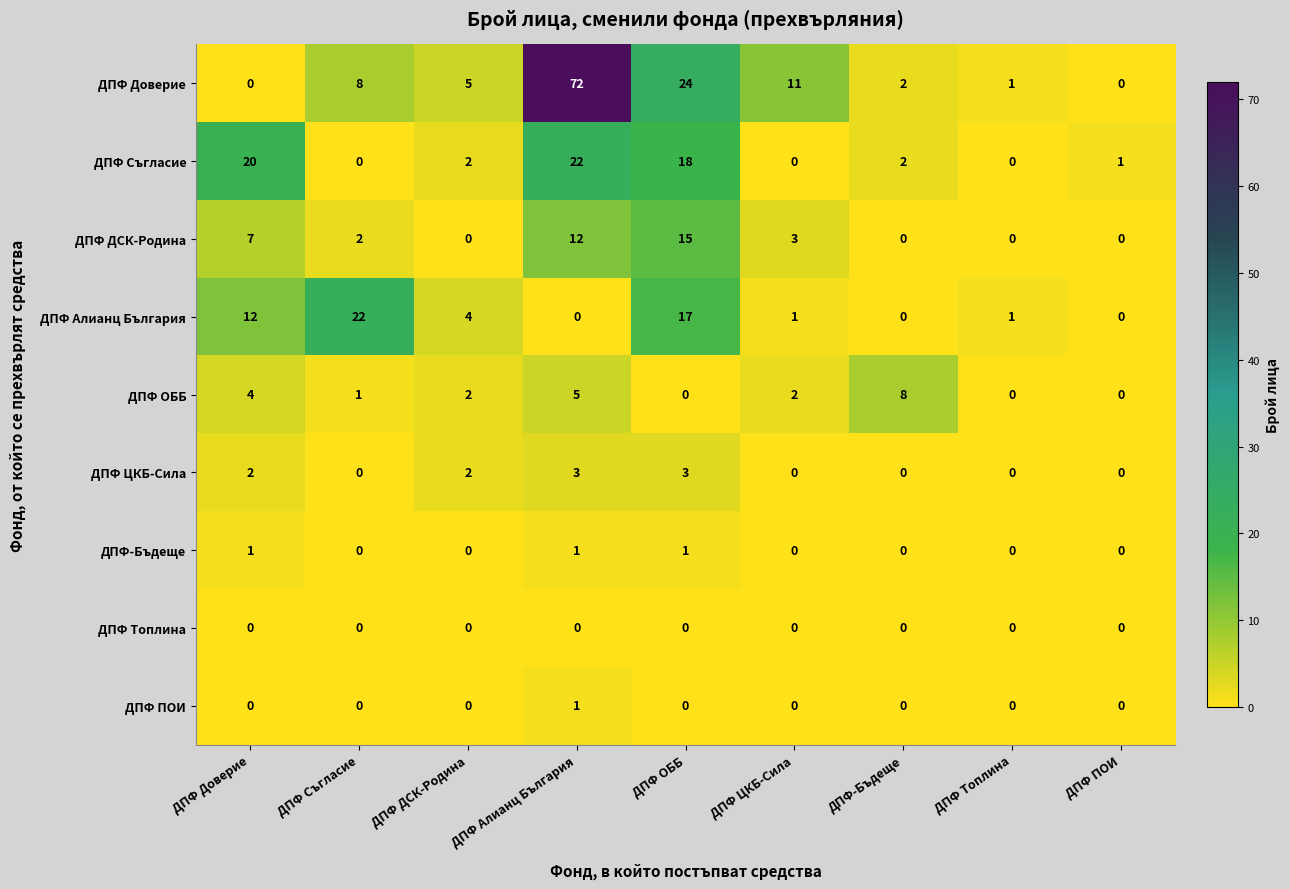

The value of ДПФ ПОИ at ДПФ ПОИ is 0. True or false?

True